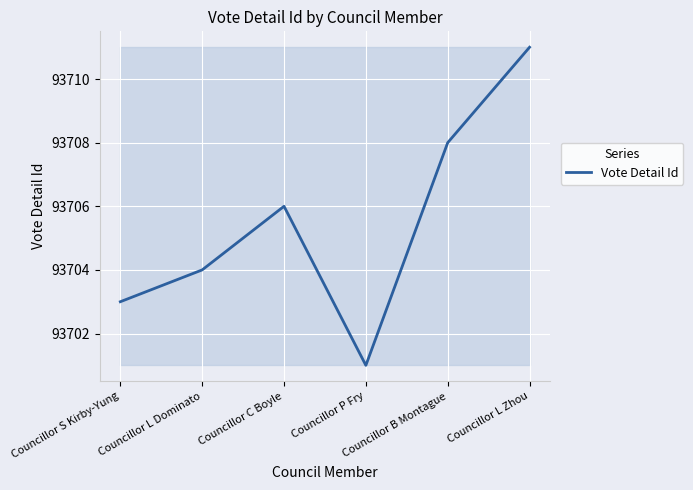

What is the difference between the maximum and minimum values?

10